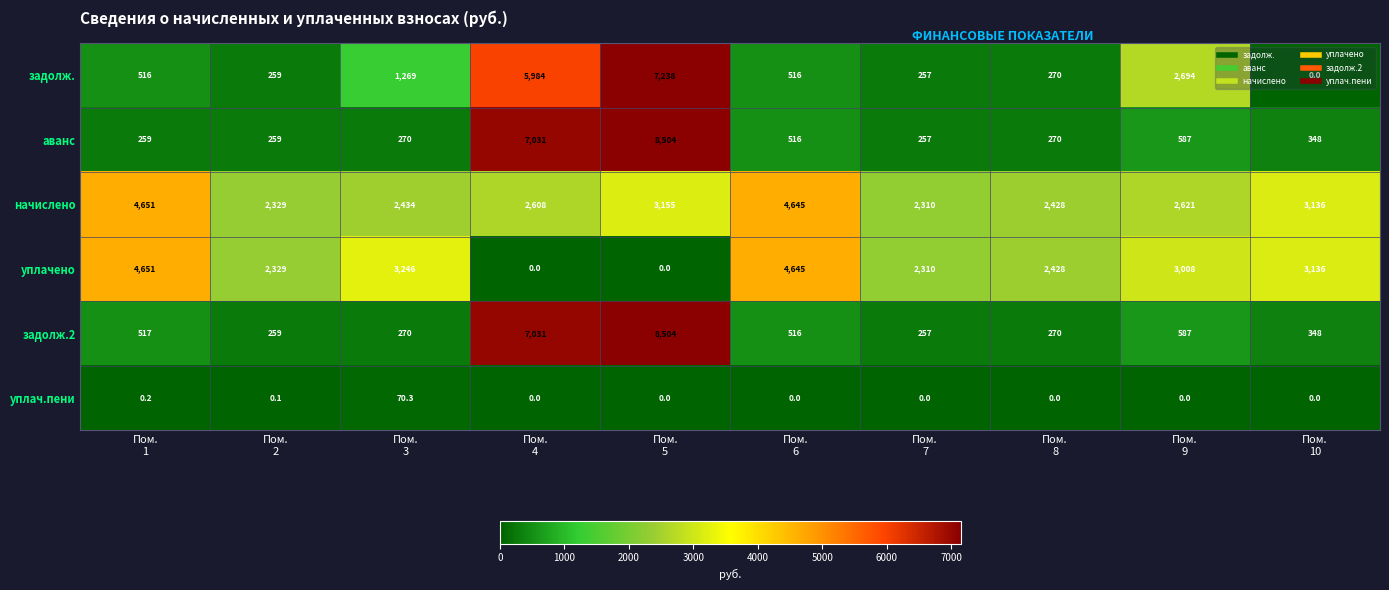

What is the sum of all начислено values?

30317.0